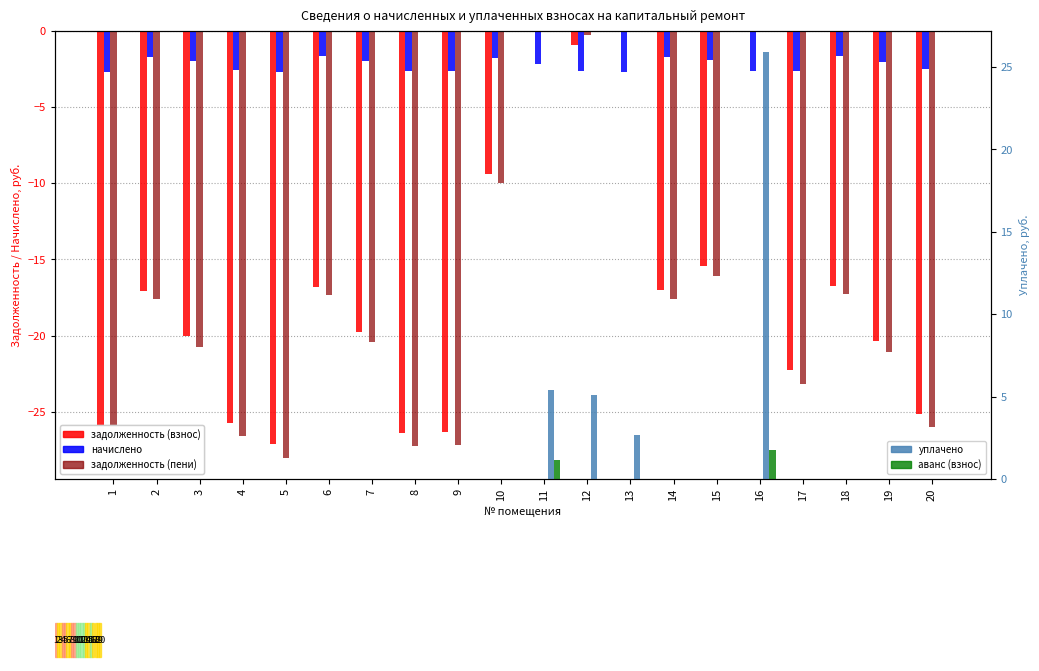

The value of аванс (взнос), тыс.руб. at 2 is -0.6. True or false?

False